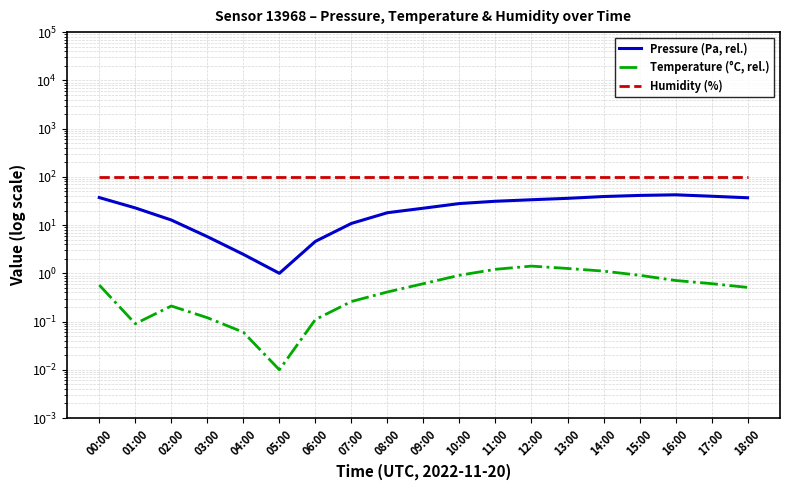

What is the label of the 4th point from the left?

03:00